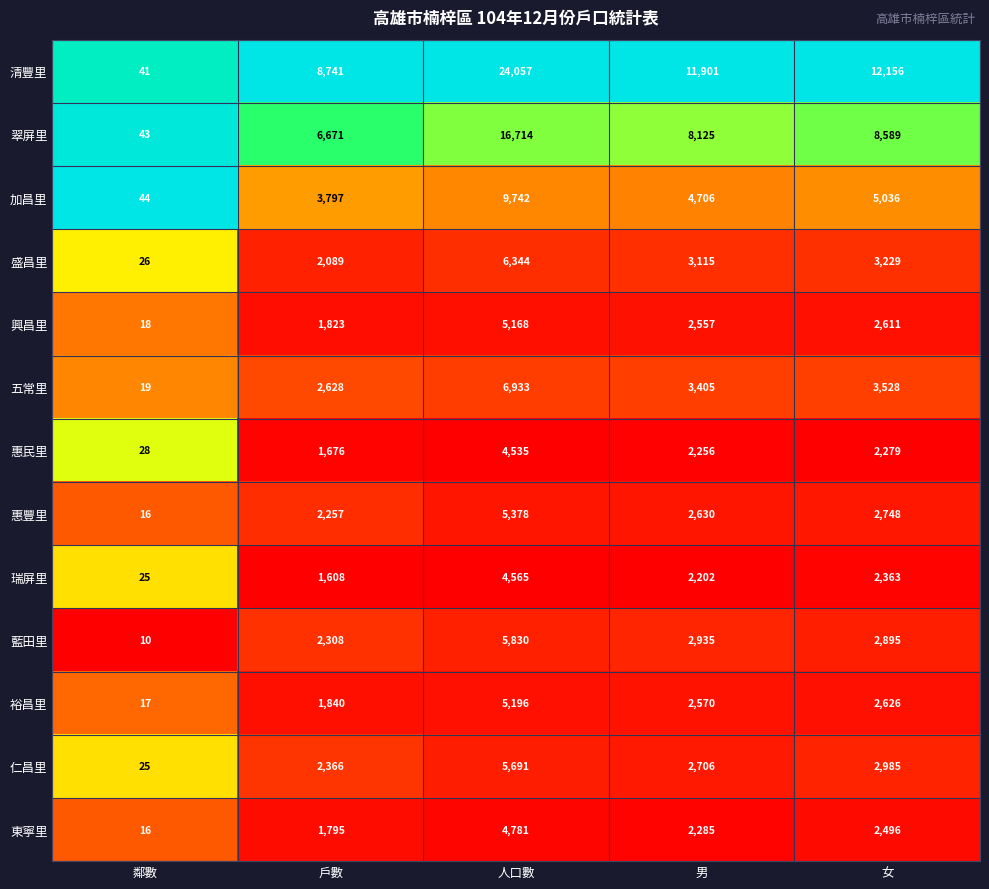

What is the difference between the highest and lowest values at 男?

9699